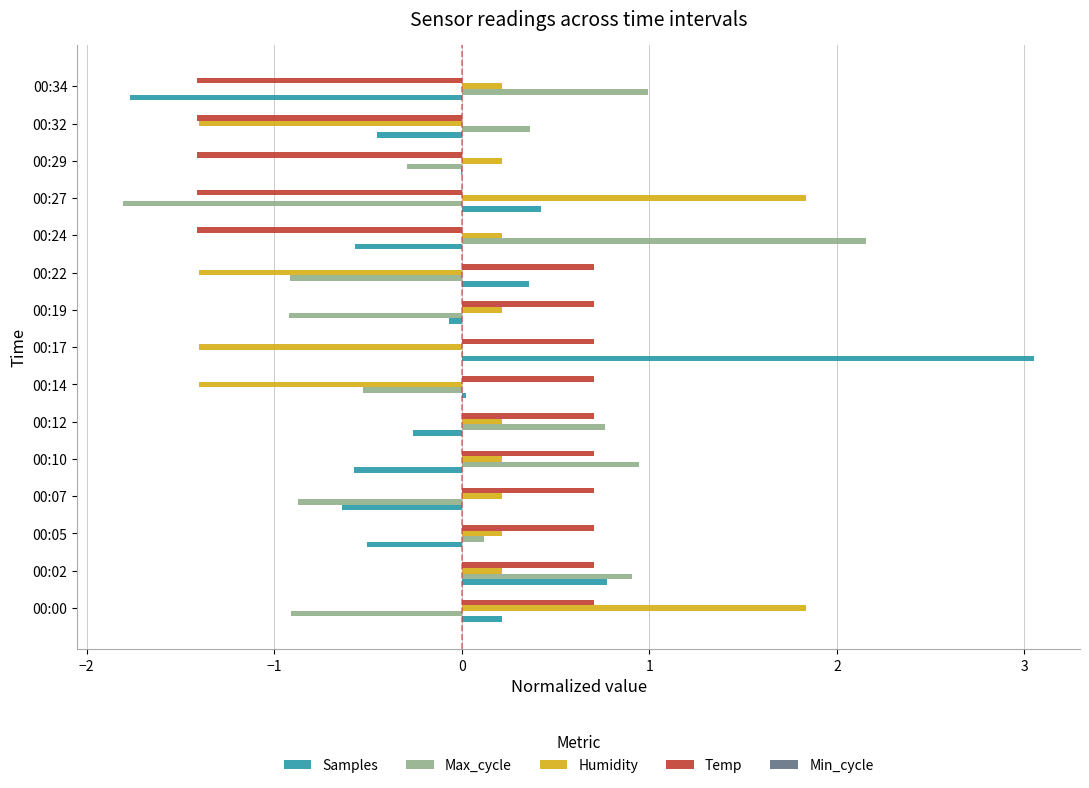

Between 00:14 and 00:17, which series saw the biggest shift?

Samples